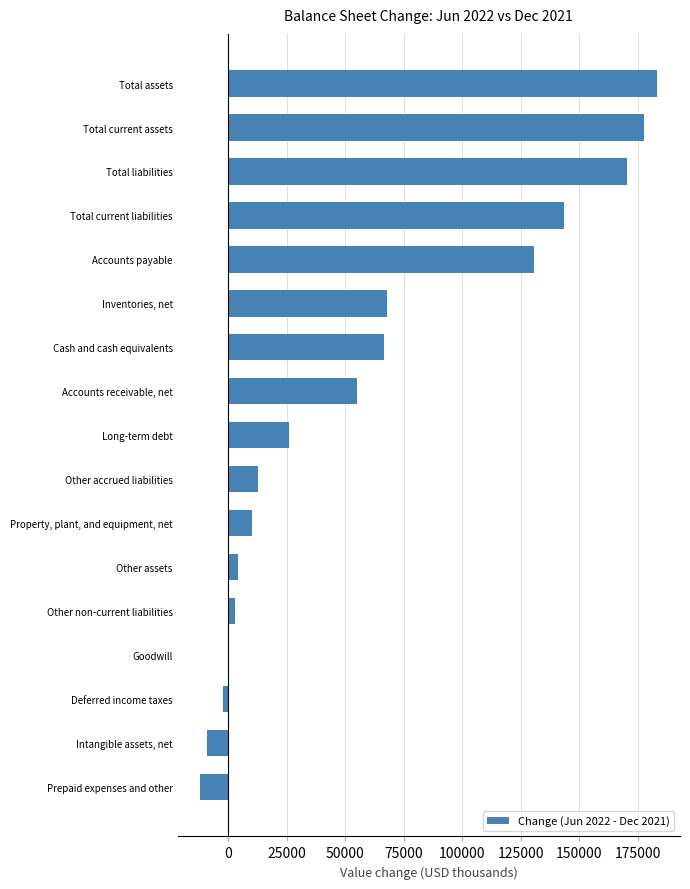

The value at Total current assets is 281579. True or false?

False